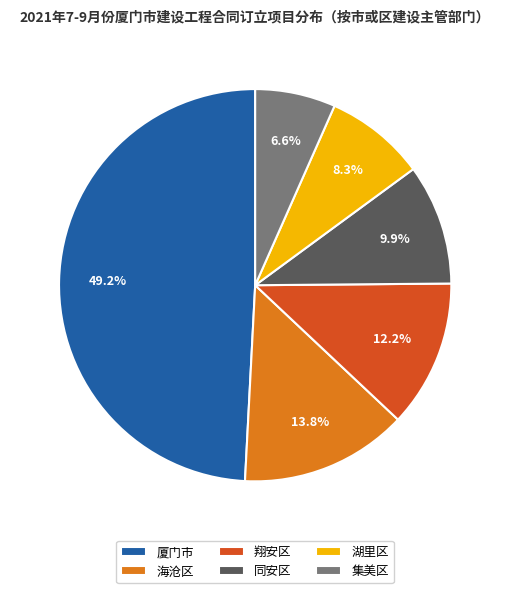

Approximately how many times larger is the value at 海沧区 compared to 翔安区?

1.1